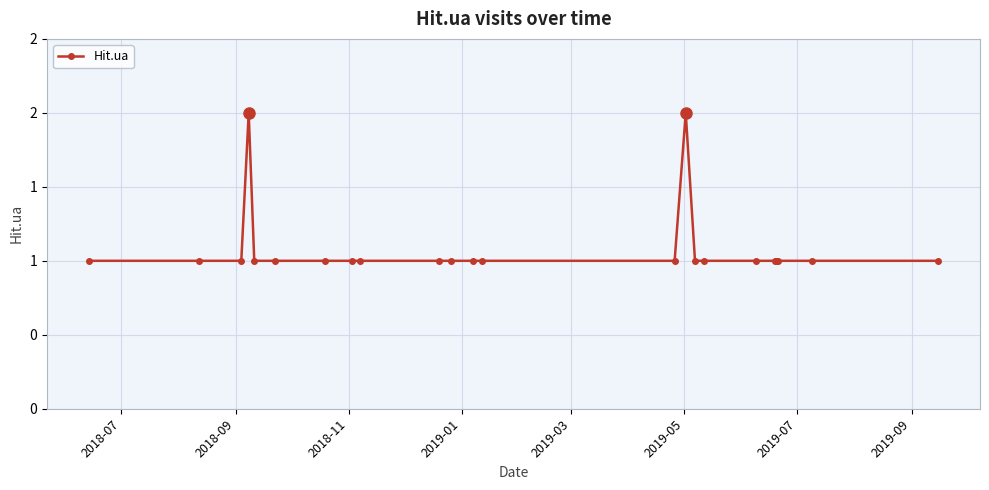

Does the chart display data point markers on the line(s)?

Yes